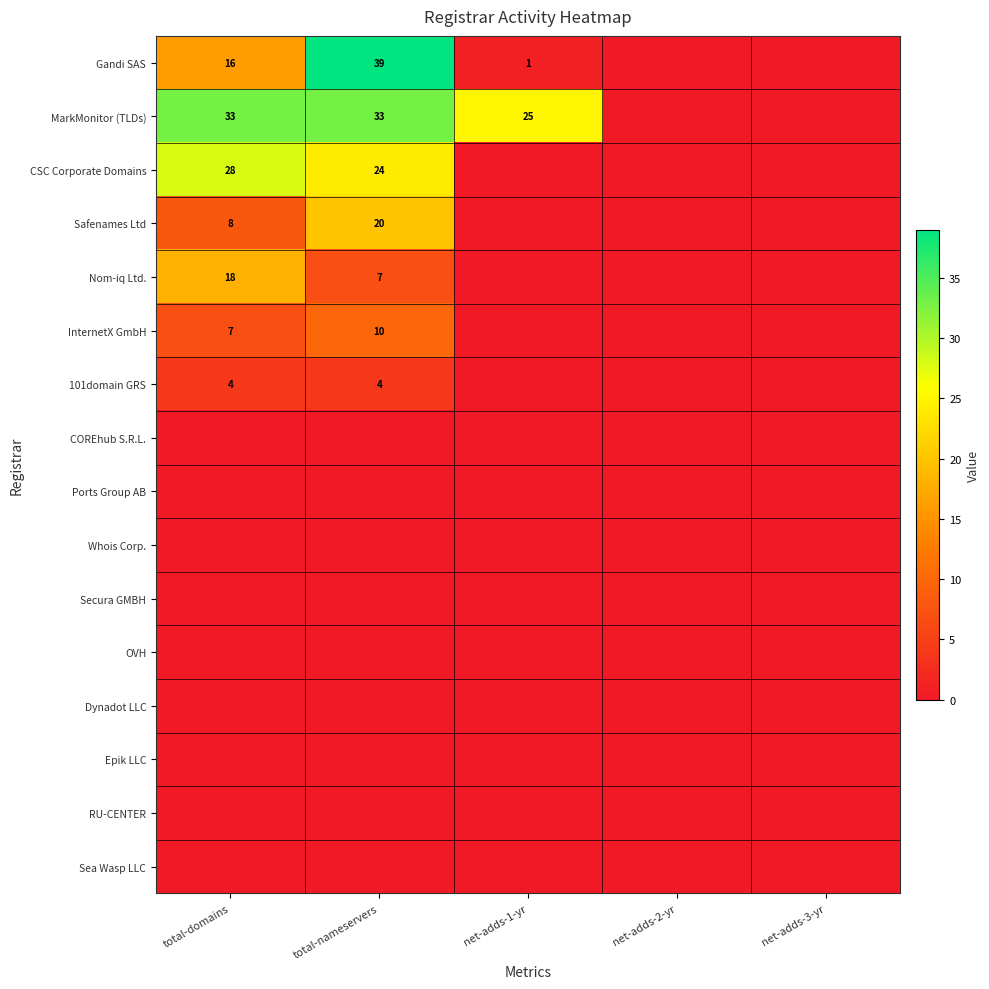

The value of Gandi SAS at total-domains is 8. True or false?

False